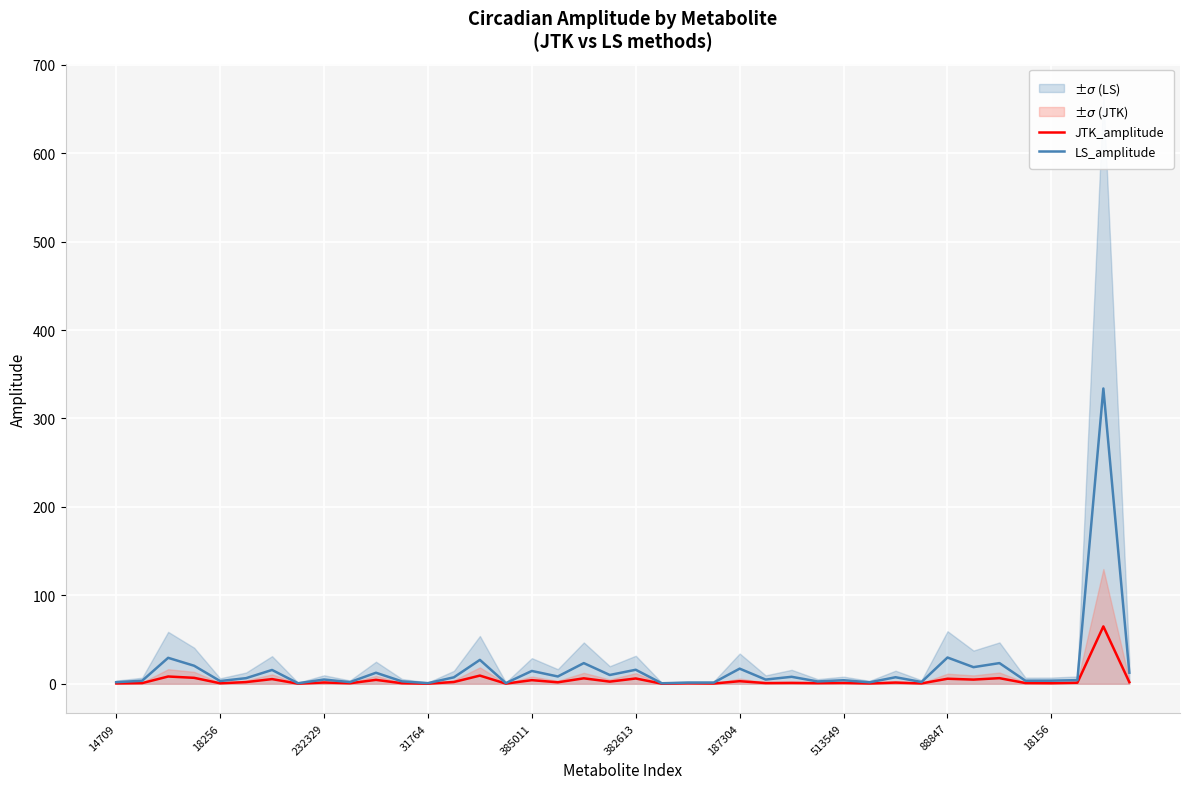

How many lines are shown in the chart?

2